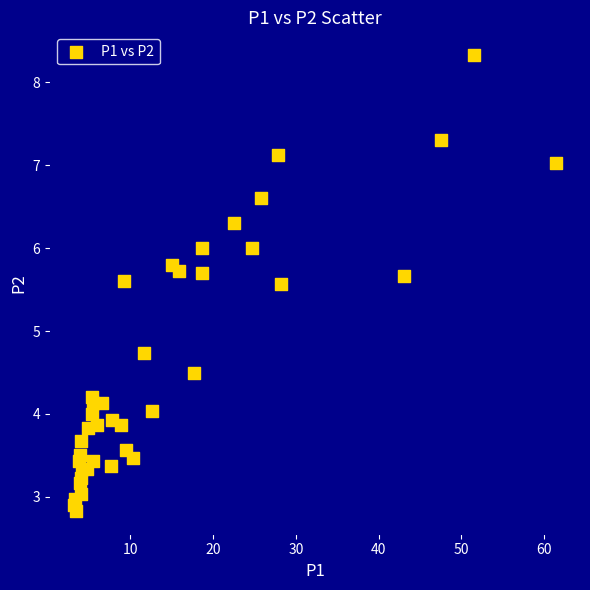

What Y value in the scatter plot is closest to 5?

4.7